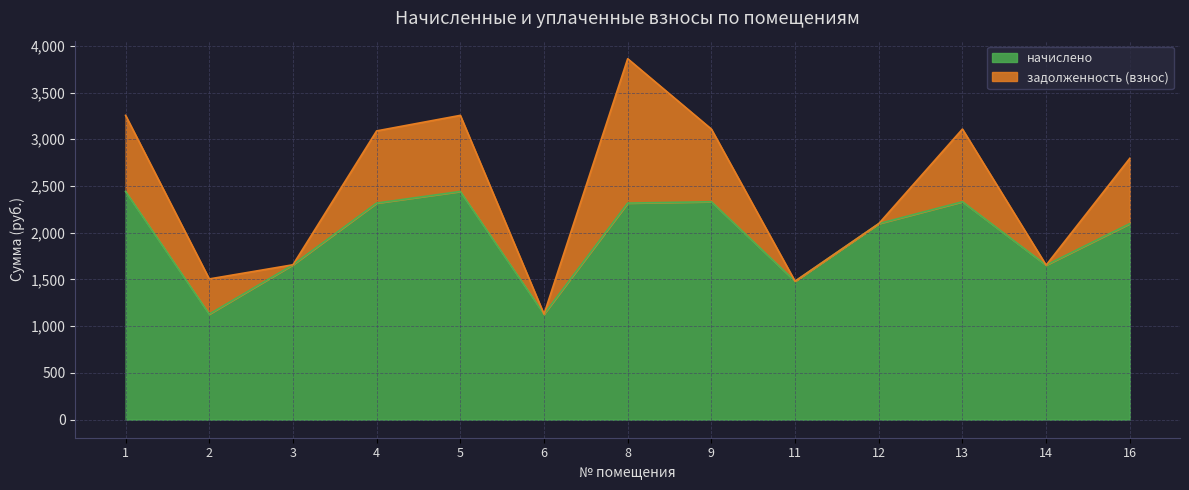

What is the difference between the second highest and minimum values?

1312.4